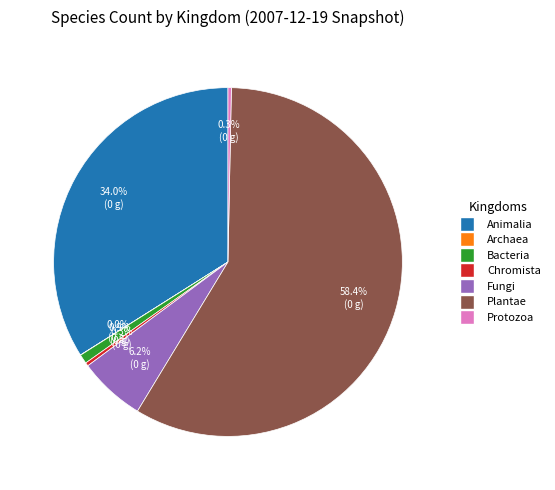

Is there any slice that represents more than half of the pie?

Yes